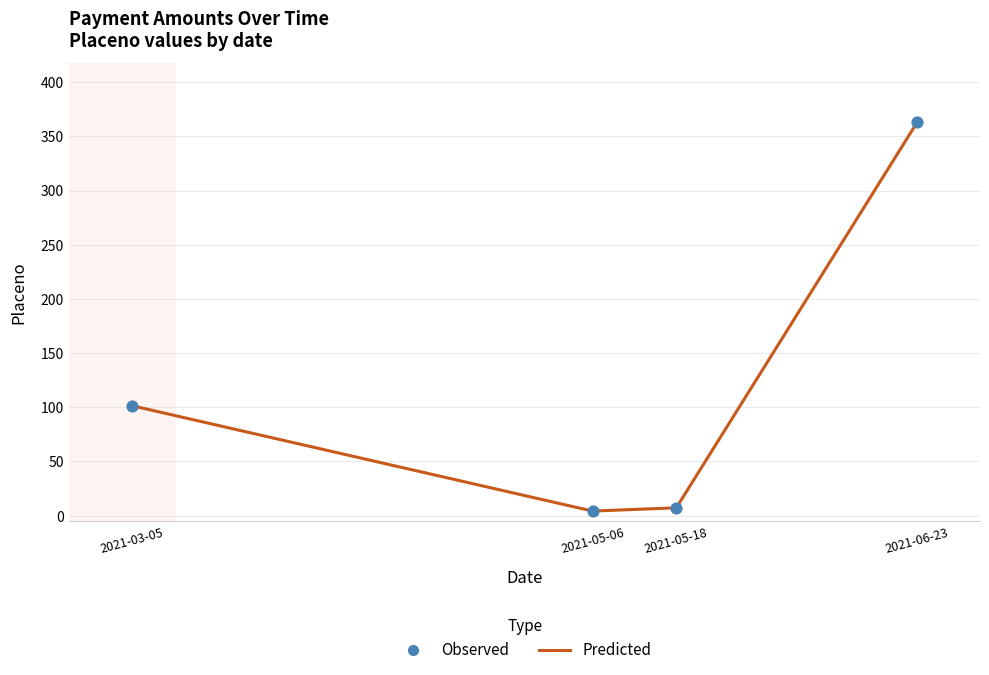

At which label is the value closest to 183?

2021-03-05